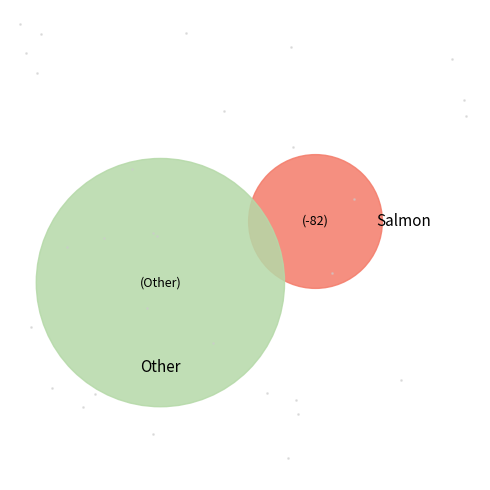

The 4 slice represents 10% of the pie. True or false?

False